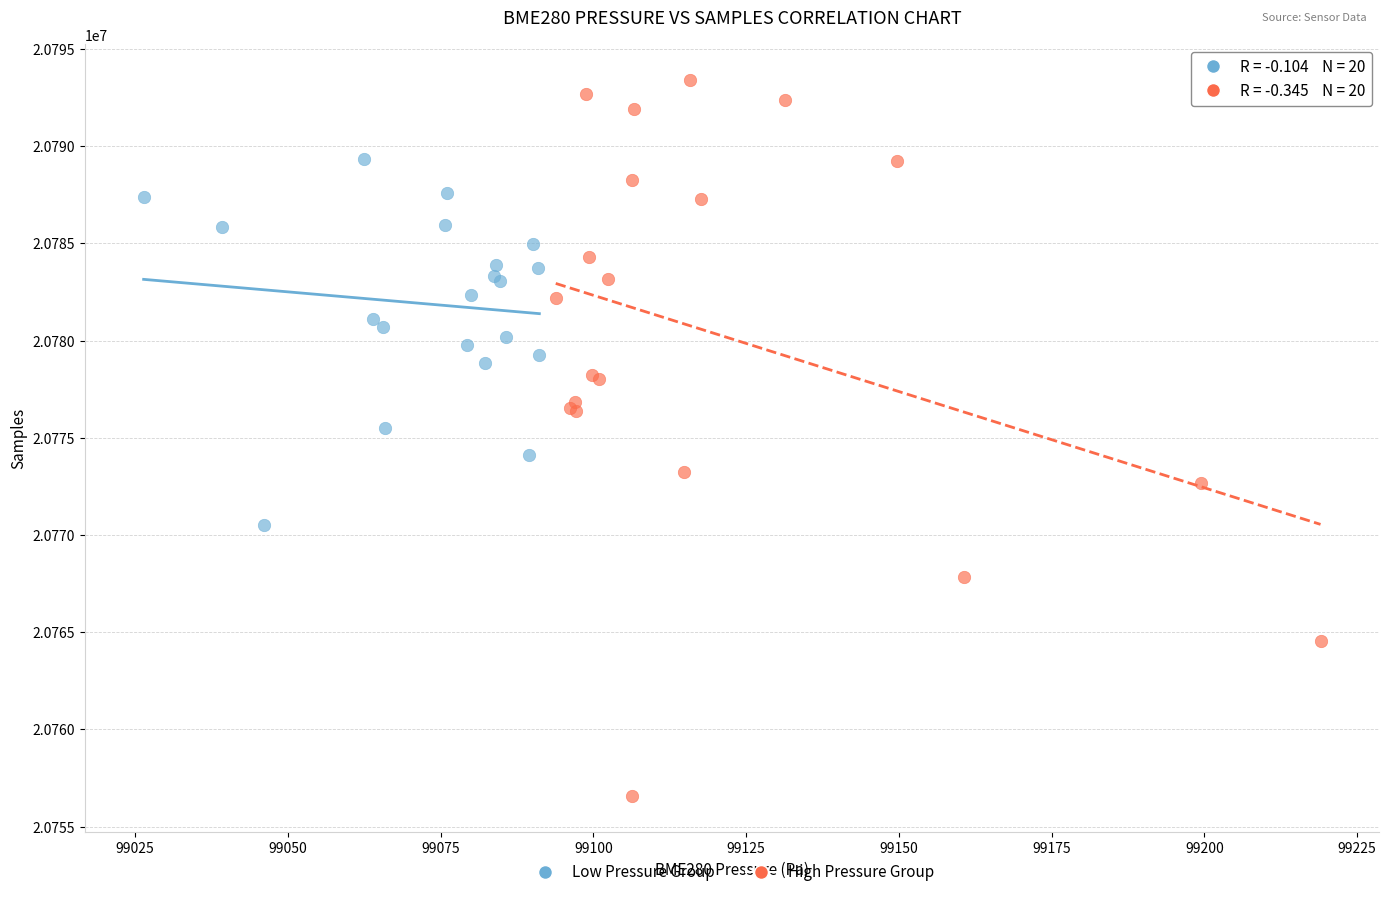

Which series has the largest Y range (max minus min)?

High Pressure Group